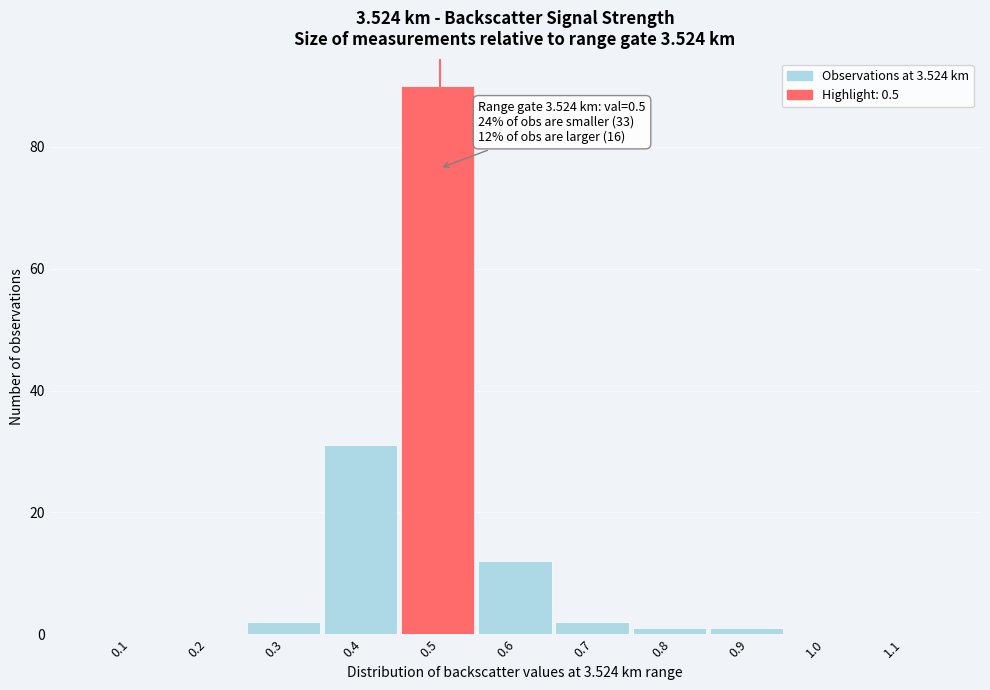

Over which range of the x-axis is the bar tallest?

0.45 to 0.55